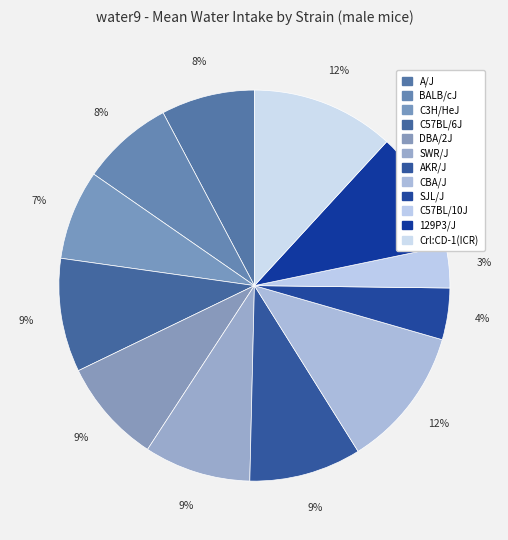

Approximately how many times larger is the value at C57BL/6J compared to SWR/J?

1.1